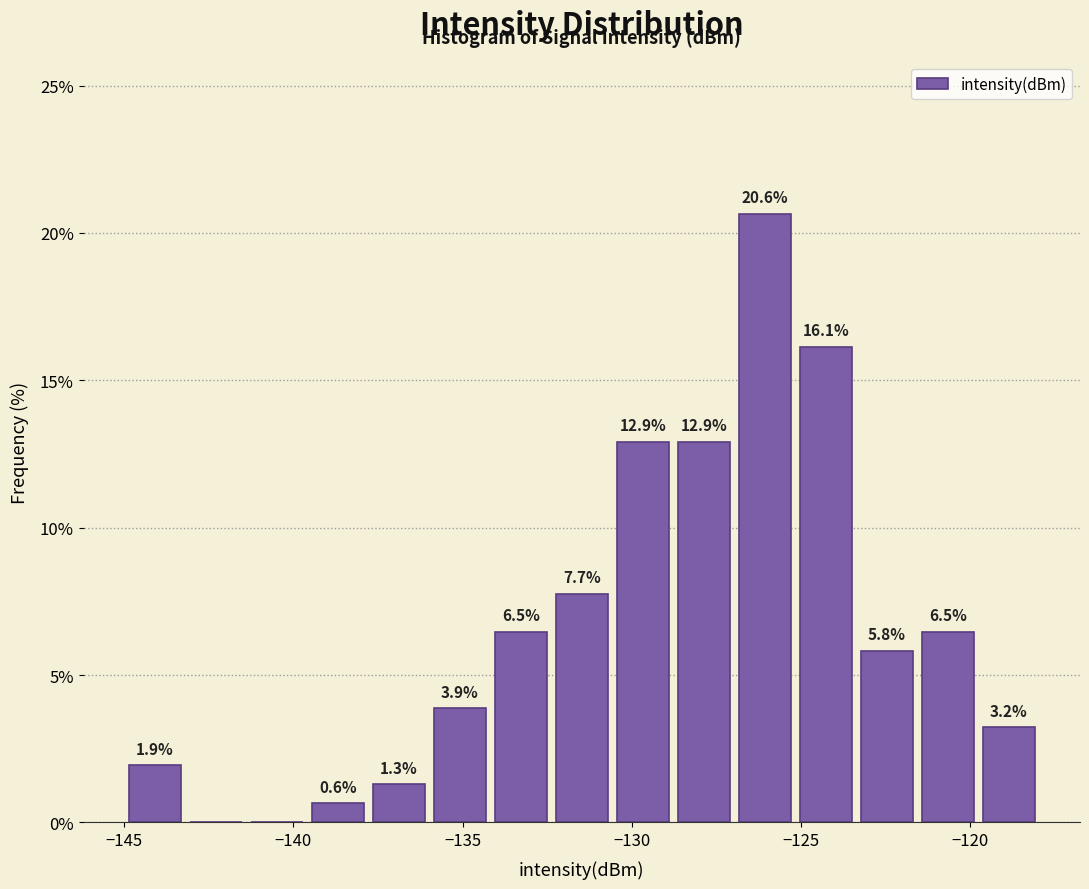

Read against the x-axis, roughly where is the centre of the tallest bar?

-126.0